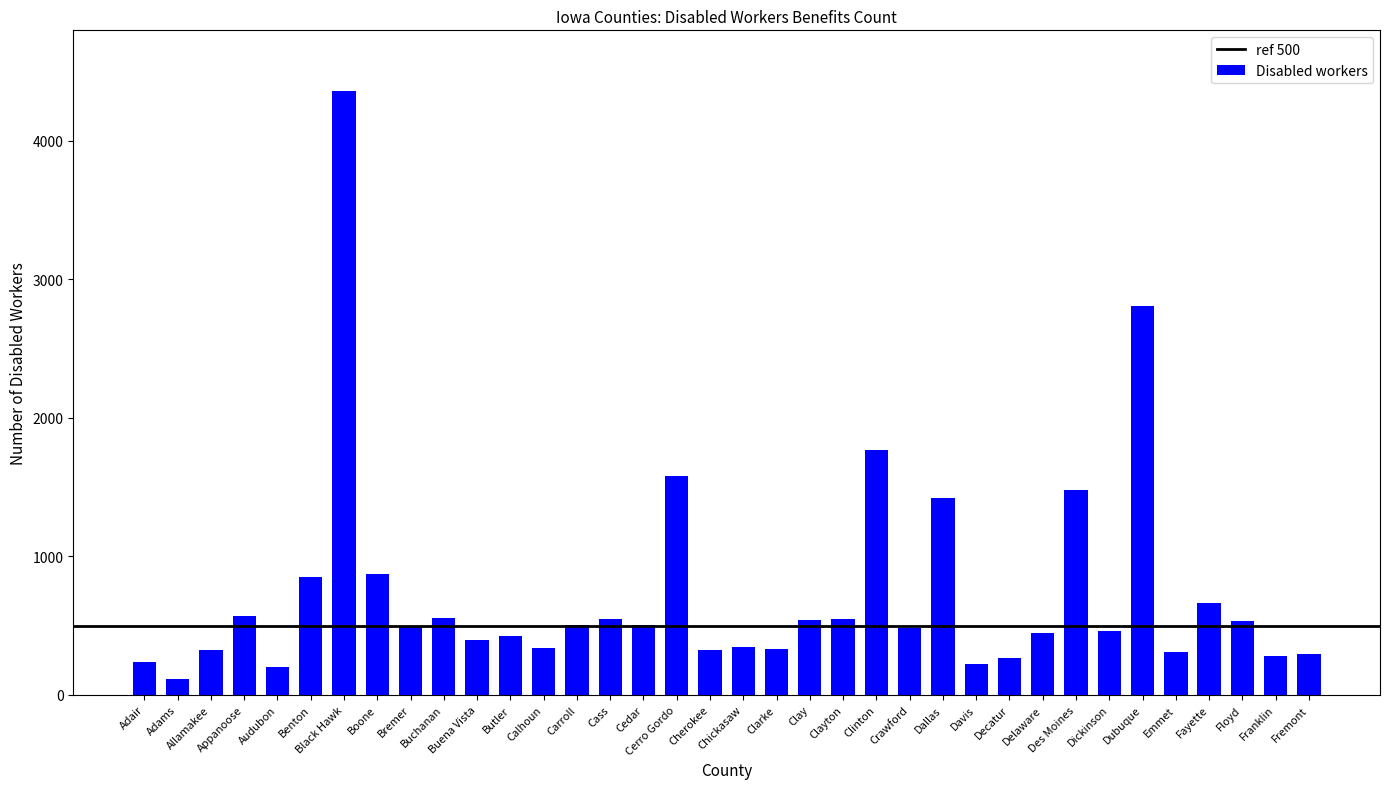

The value at Cedar is 507. True or false?

True